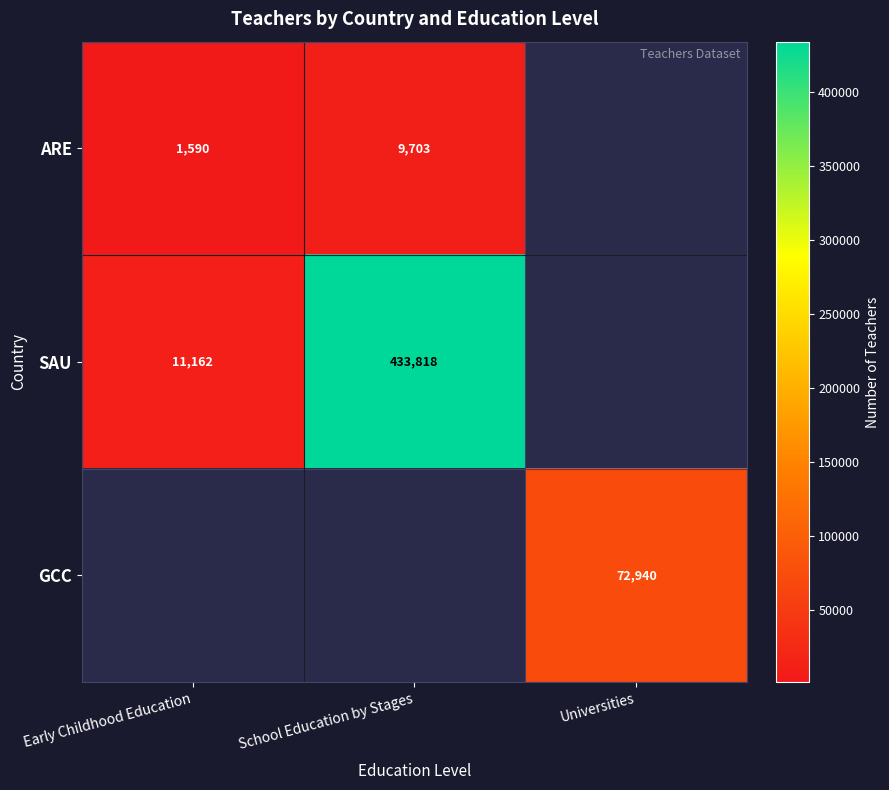

The ARE series shows 9703 at School Education by Stages. True or false?

True